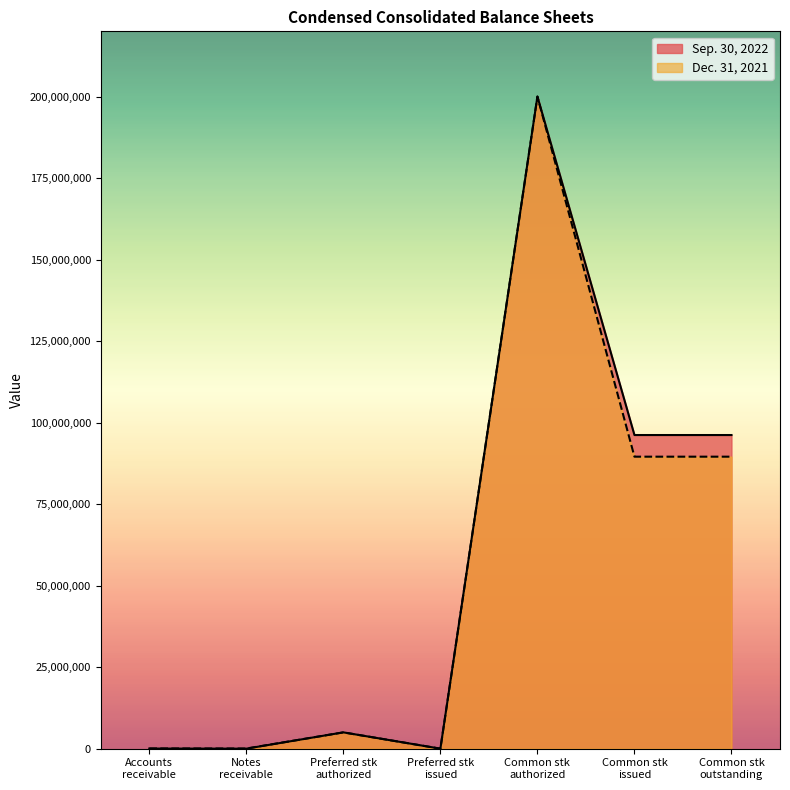

Which series has the largest total across all categories?

Sep. 30, 2022